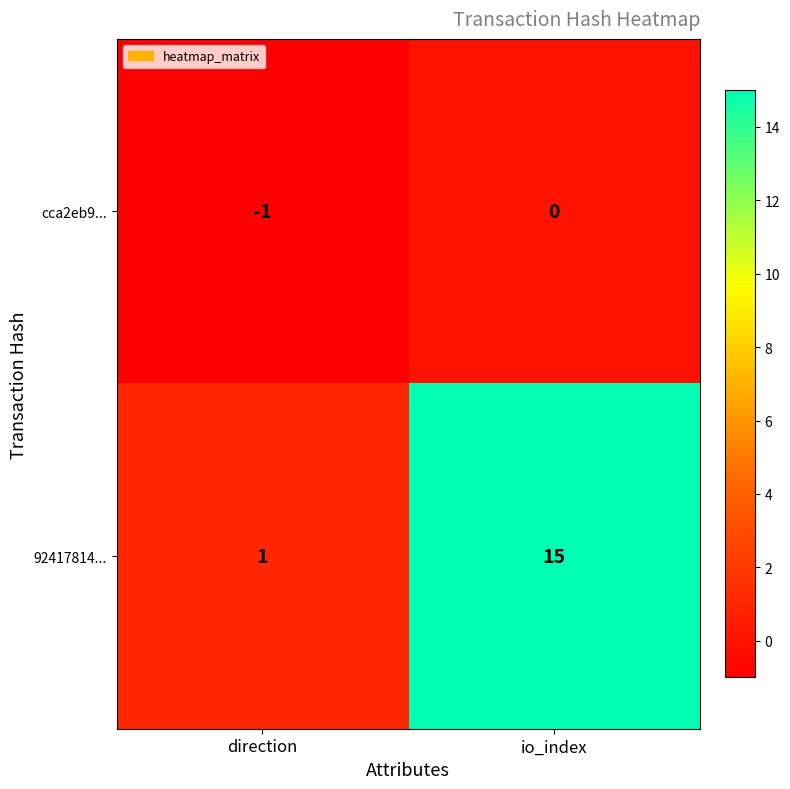

What is the average value of the 92417814... series?

8